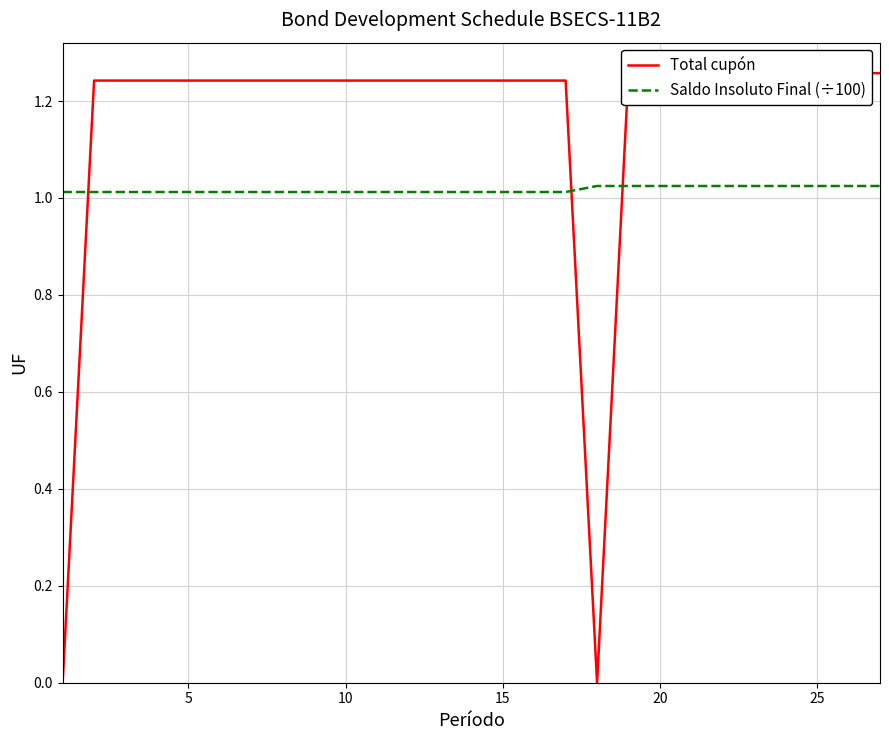

Count the Saldo Insoluto Final (÷100) values in the range 1 to 2.

27